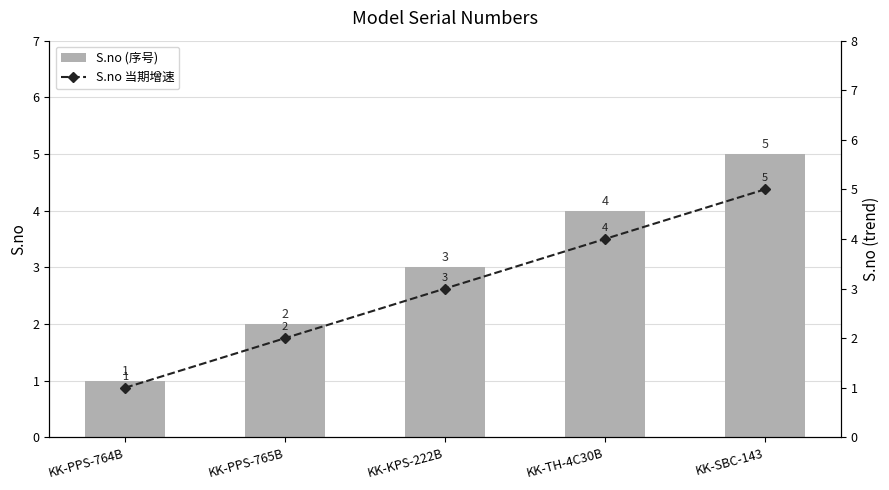

What is the average value of the S.no (序号) series?

3